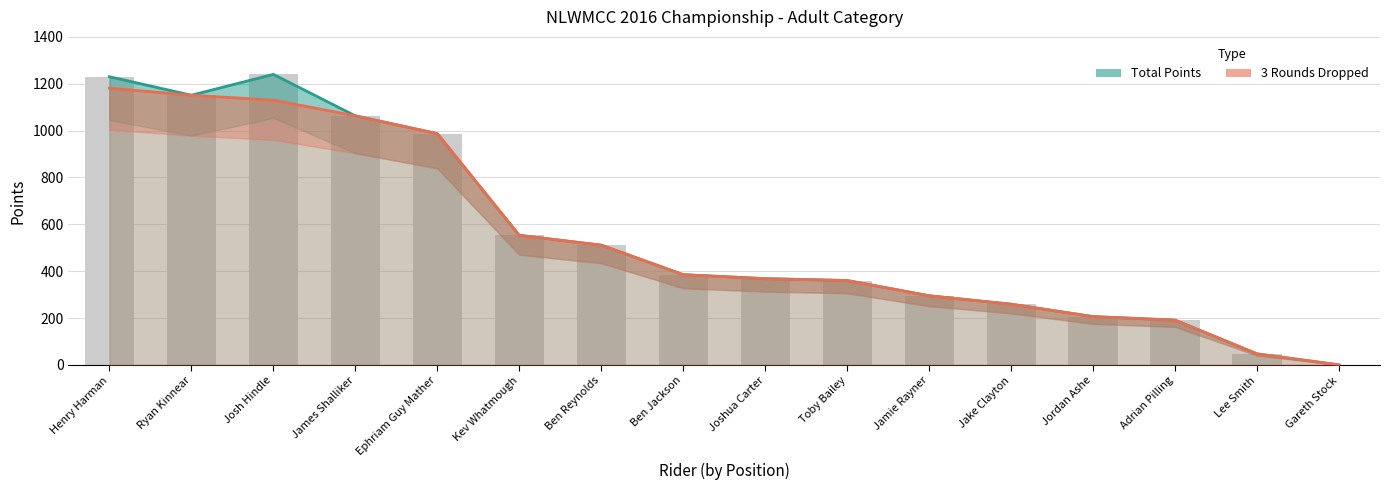

The Total Points series shows 1230 at Henry Harman. True or false?

True